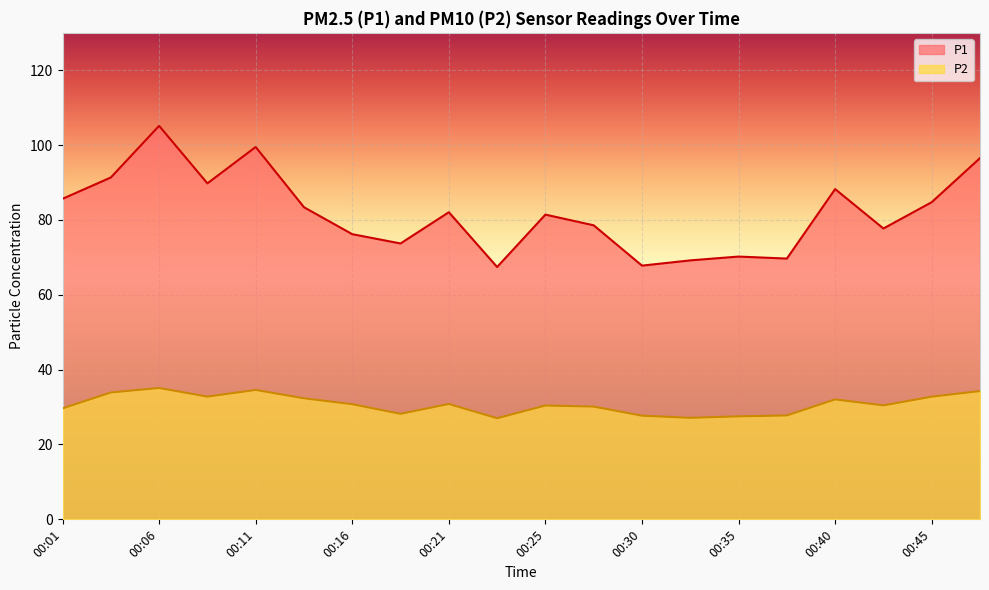

How many lines are shown in the chart?

2